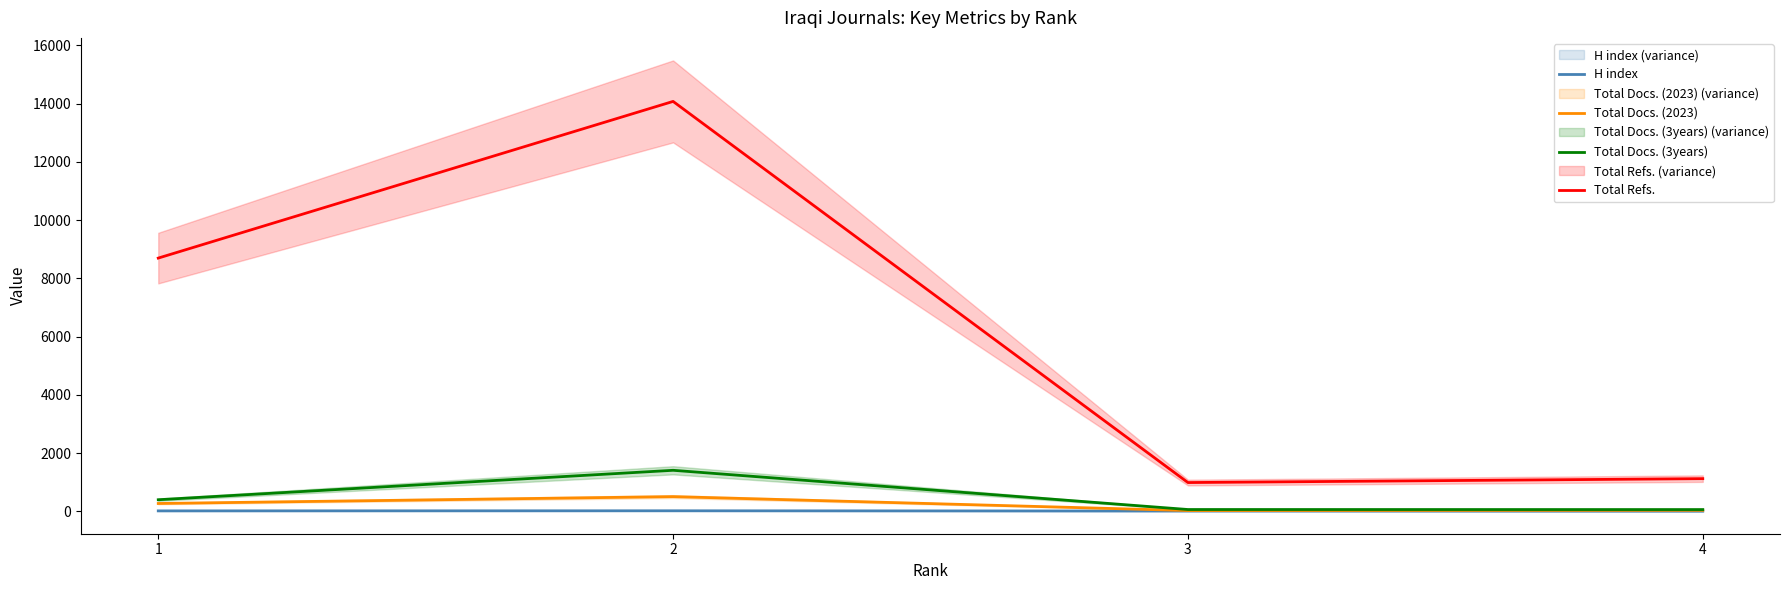

How many lines are shown in the chart?

4